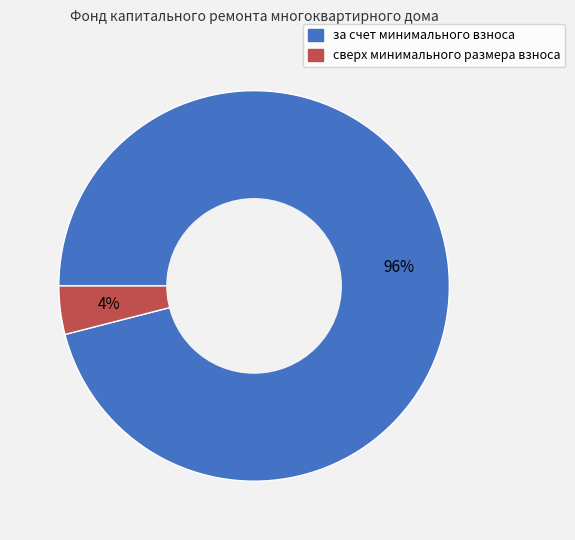

Is the sum of за счет минимального взноса and сверх минимального размера взноса greater than half?

Yes